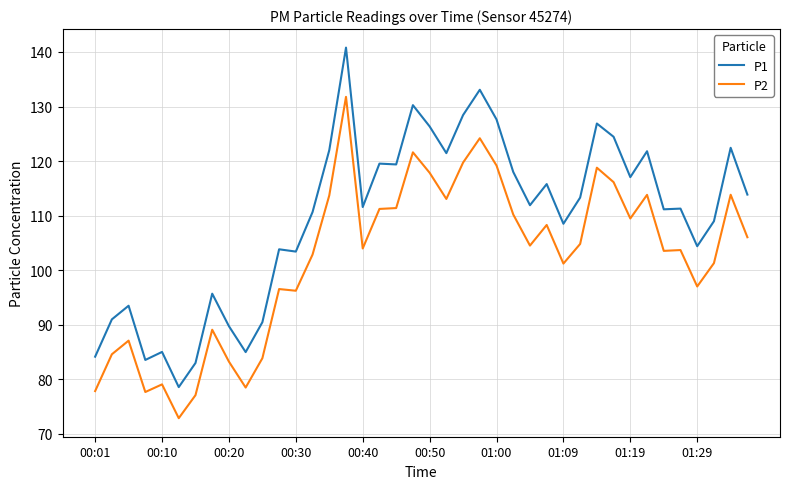

Count the number of categories in the chart.

40